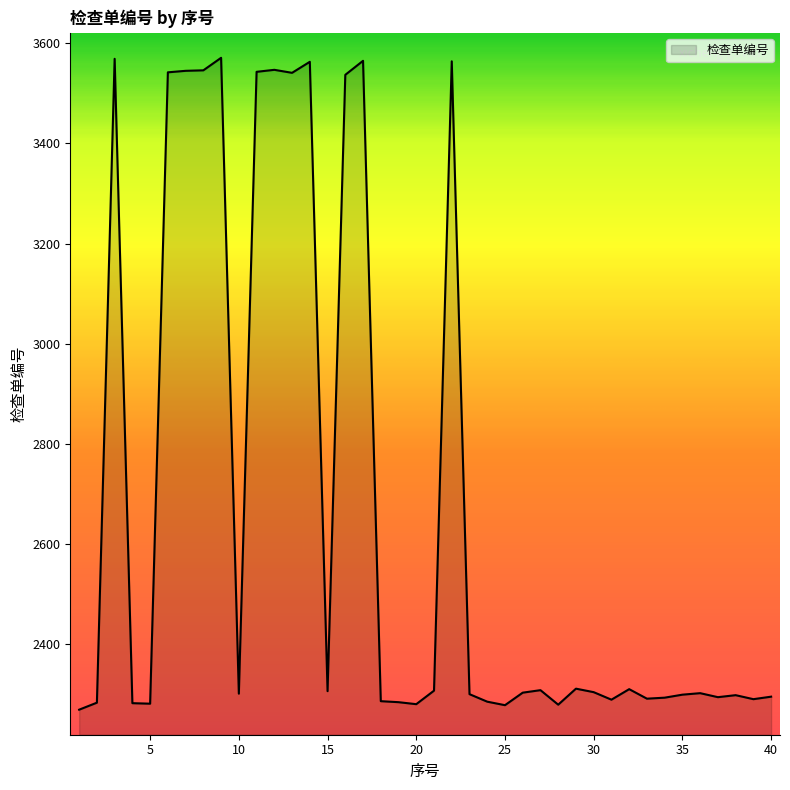

What is the smallest value displayed?

2269